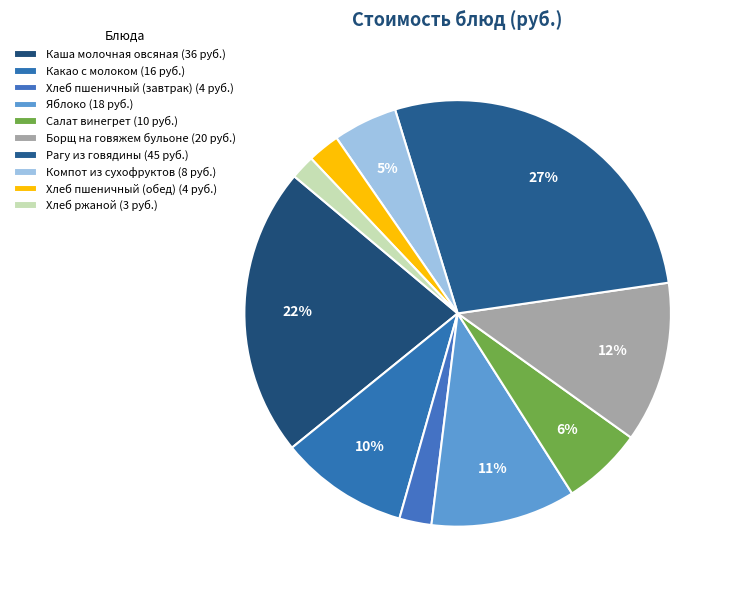

Which has a higher value, Яблоко or Рагу из говядины?

Рагу из говядины